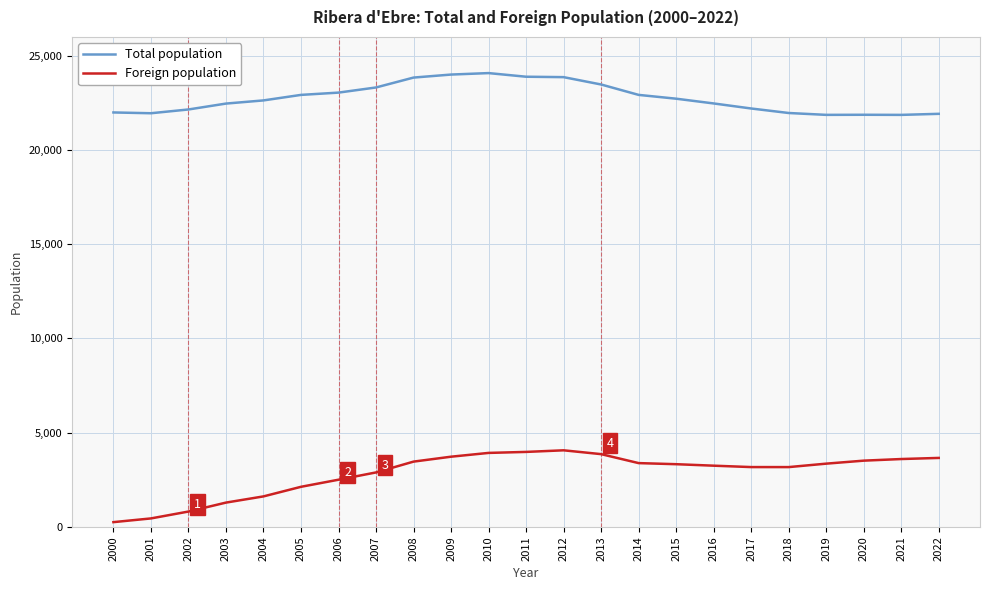

True or false: Total population and Foreign population intersect in this chart.

False